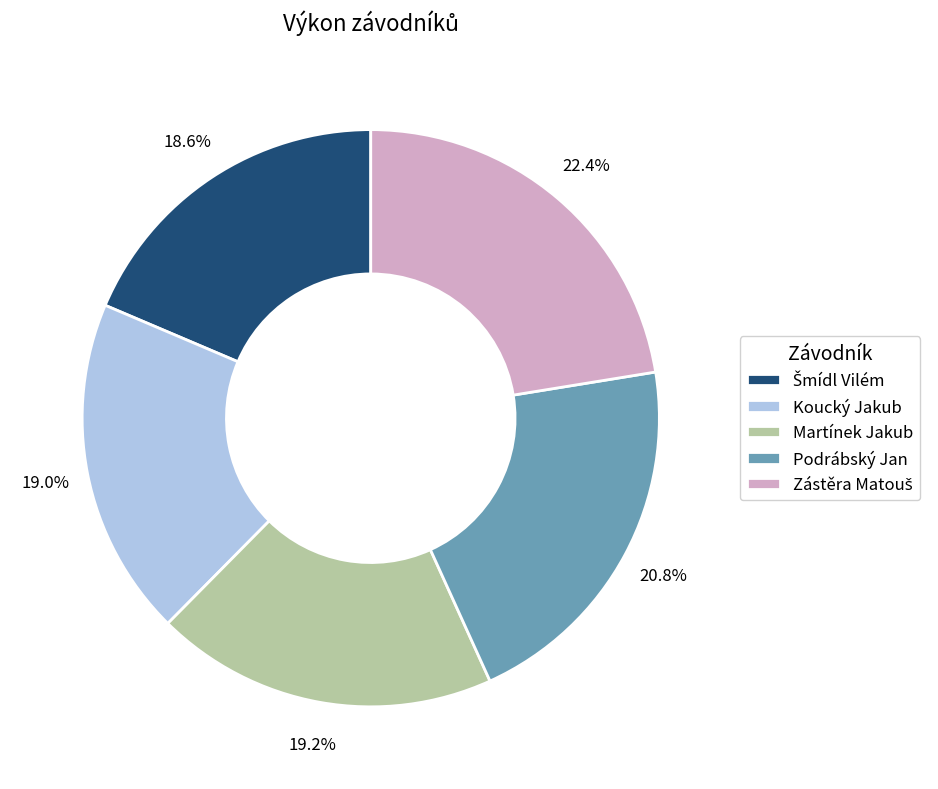

What percentage is the Podrábský Jan slice, to the nearest percent?

21%